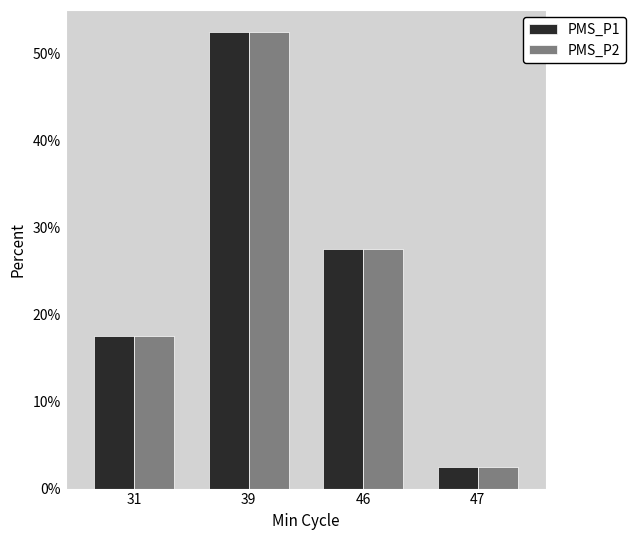

What are all the series names shown in the legend?

PMS_P1, PMS_P2